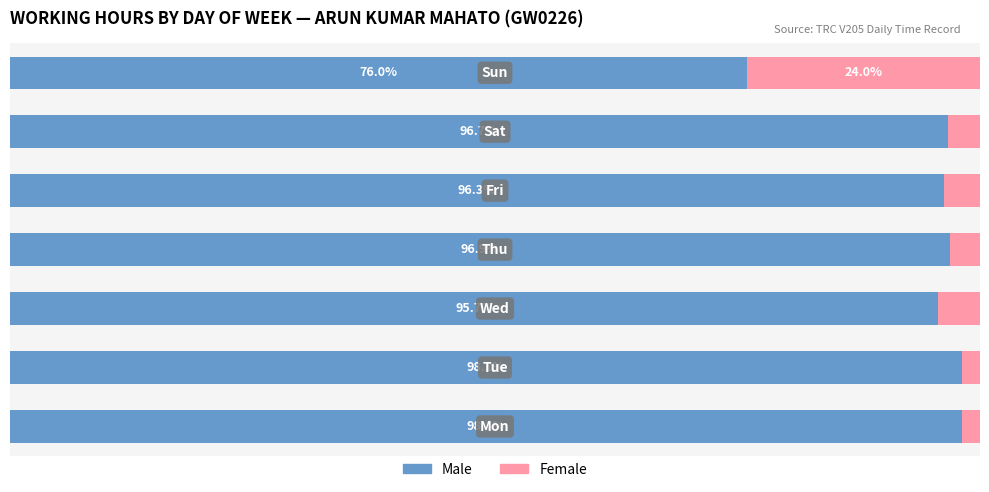

What are all the series names shown in the legend?

Male, Female